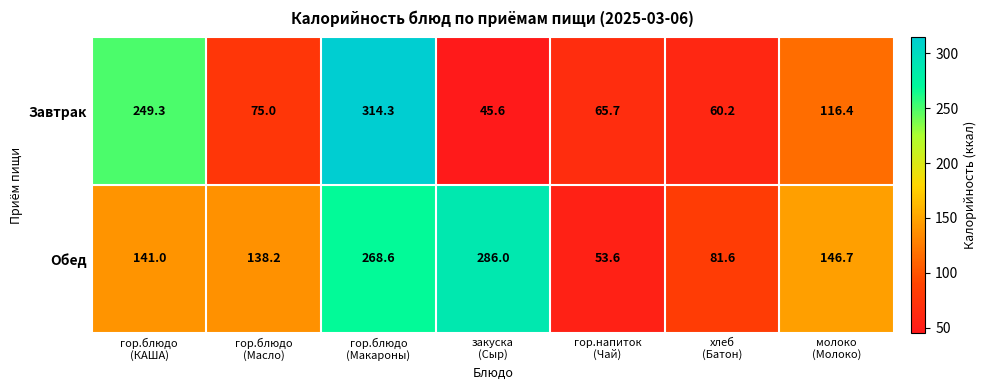

What is the highest value of the Завтрак series?

314.3